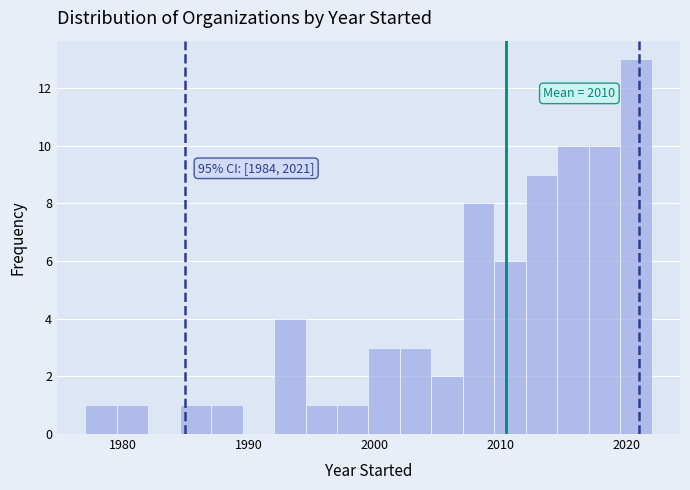

Read against the x-axis, roughly where is the centre of the tallest bar?

2021